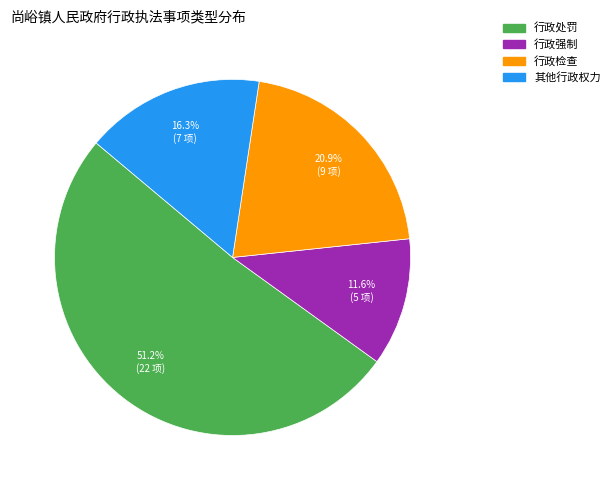

To the nearest percent, what is the combined percentage of 行政处罚 and 行政强制?

63%